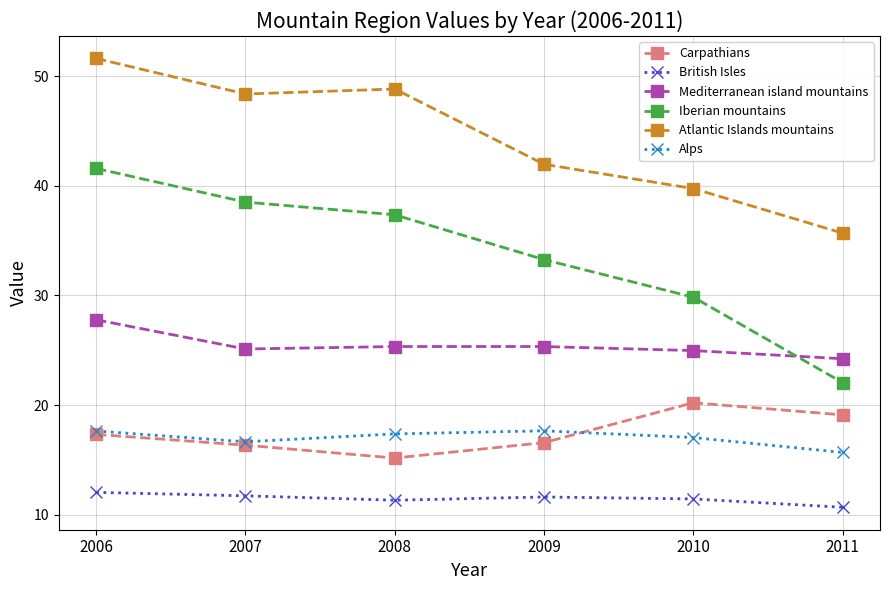

True or false: Mediterranean island mountains has a value of 25.3 at 2008.

True